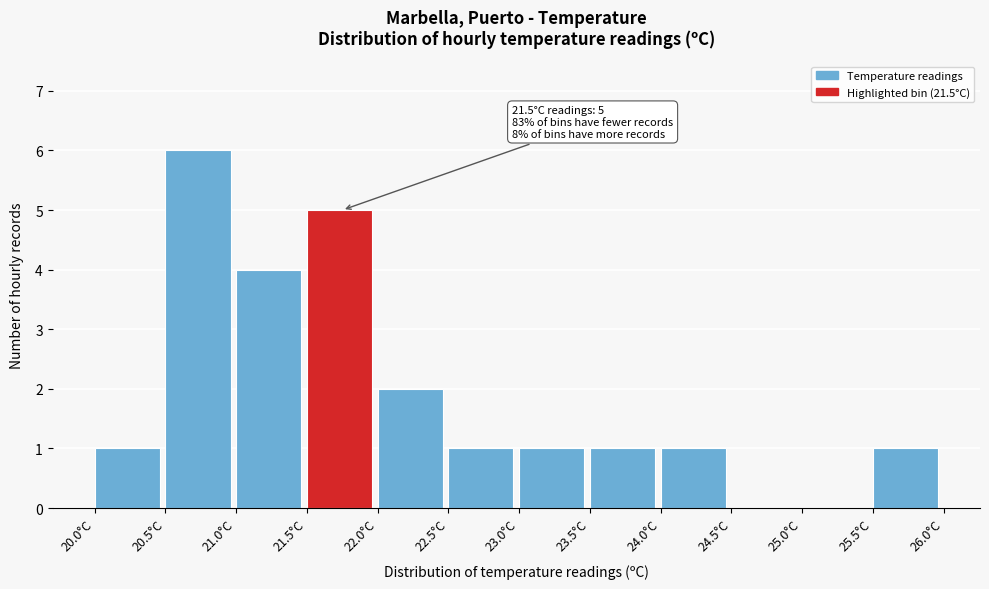

Which range on the x-axis has the tallest bar?

20.5 to 21.0